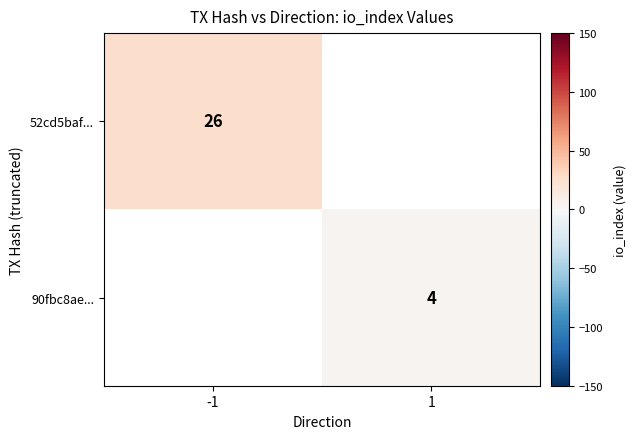

The 52cd5baf... series shows 45 at -1. True or false?

False